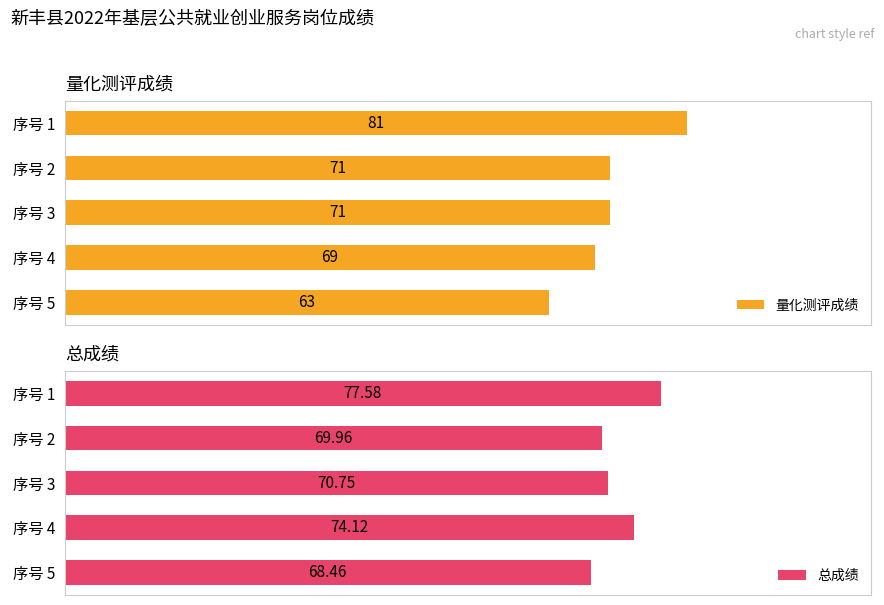

What are all the series names shown in the legend?

量化测评成绩, 总成绩